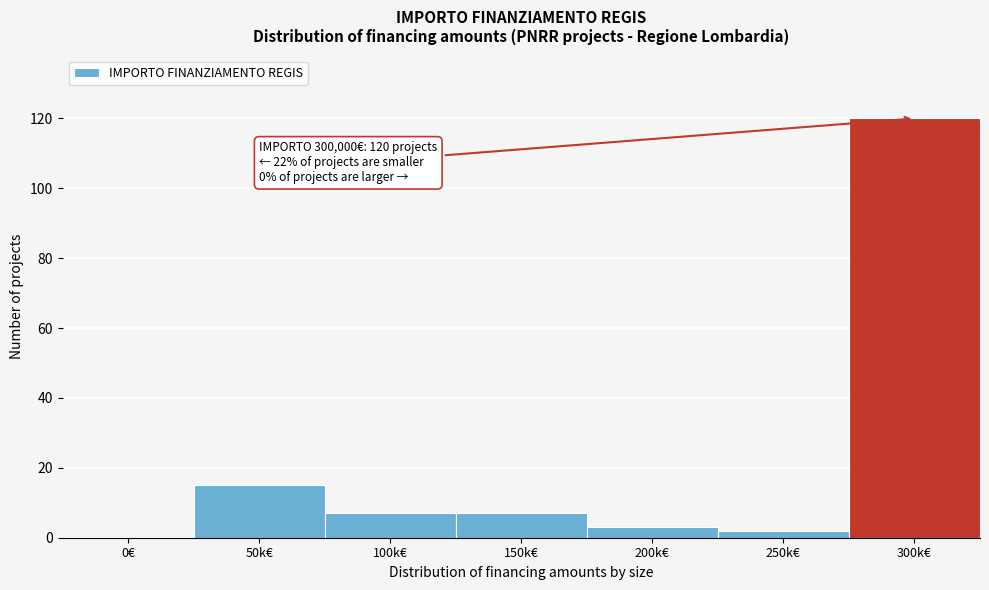

Reading left to right, transcribe all the data shown in this chart.

0€=0	50k€=15	100k€=7	150k€=7	200k€=3	250k€=2	300k€=120